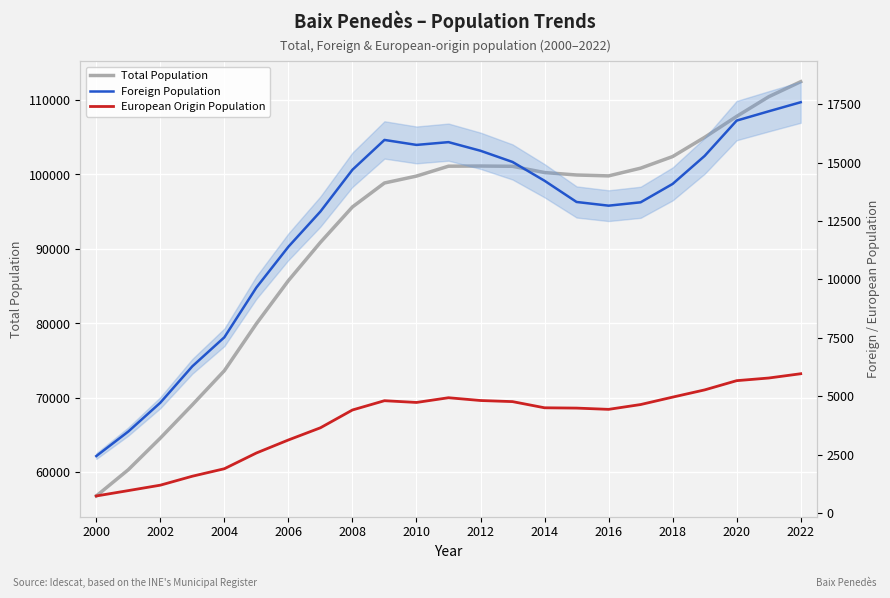

Which has a higher value, 2020 or 2006?

2020